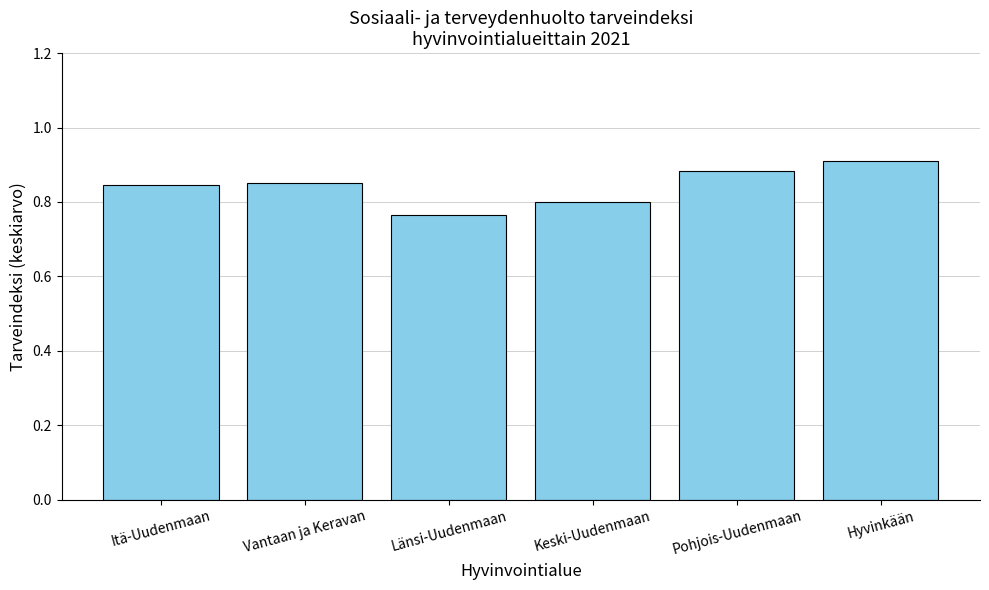

What is the label of the 4th bar from the right?

Länsi-Uudenmaan